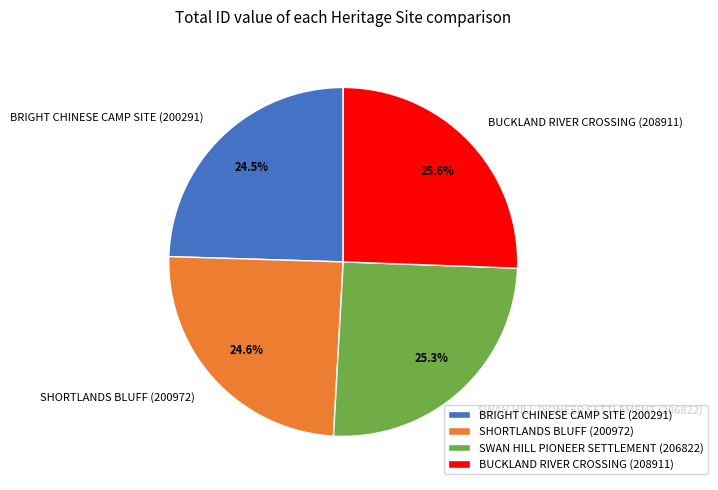

True or false: SWAN HILL PIONEER SETTLEMENT accounts for 38% of the total.

False